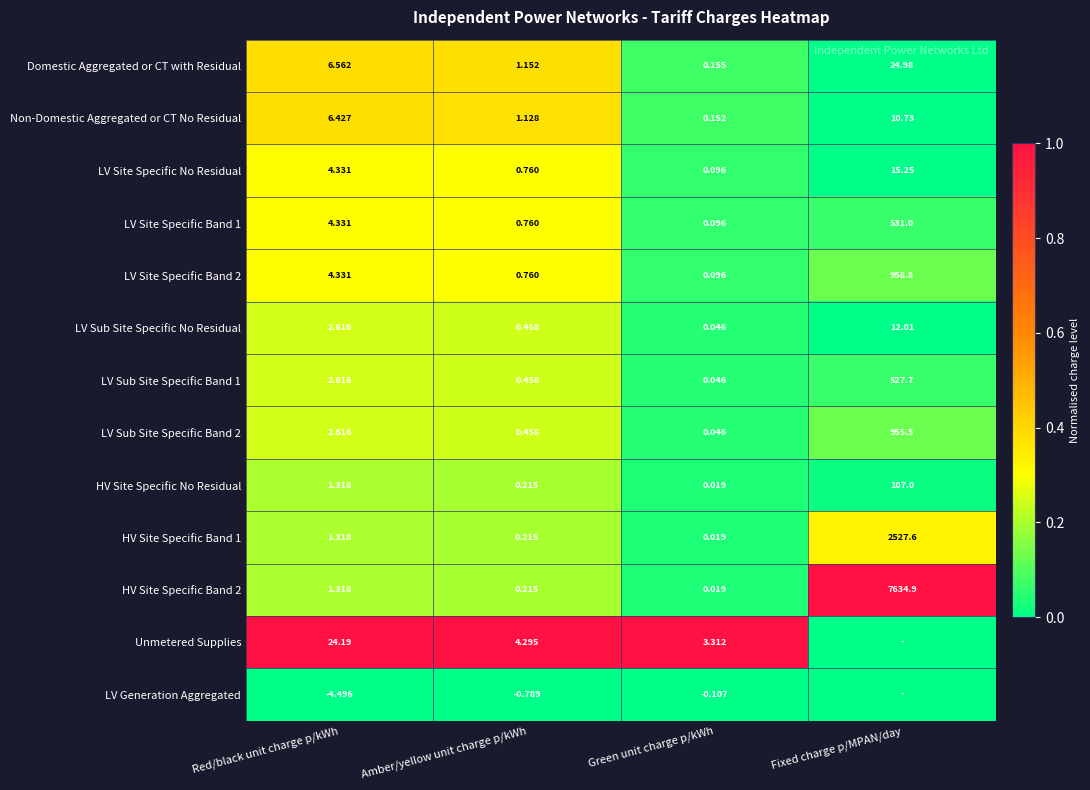

List the labels in order of HV Site Specific Band 2 value, largest first.

Fixed charge p/MPAN/day, Red/black unit charge p/kWh, Amber/yellow unit charge p/kWh, Green unit charge p/kWh